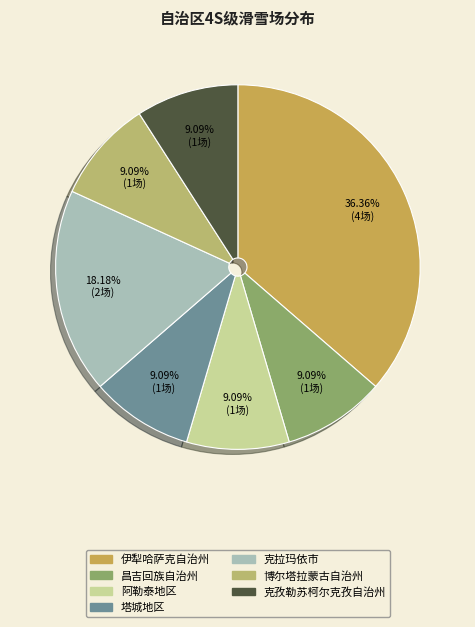

Is the sum of 塔城地区 and 伊犁哈萨克自治州 greater than half?

No